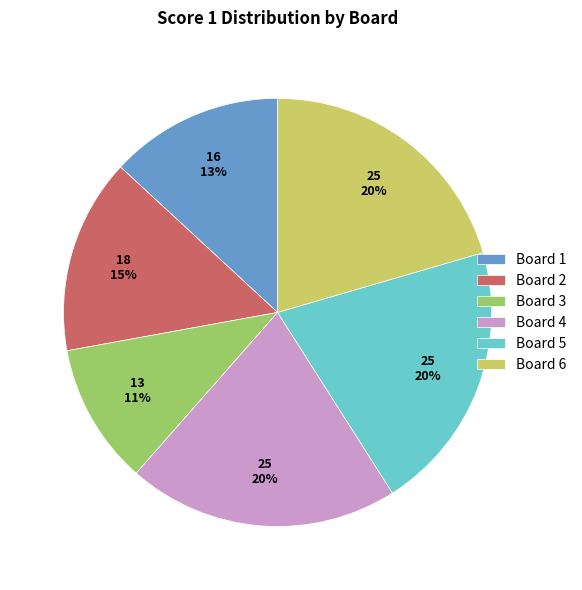

Do Board 4 and Board 5 together represent more than half of the pie?

No